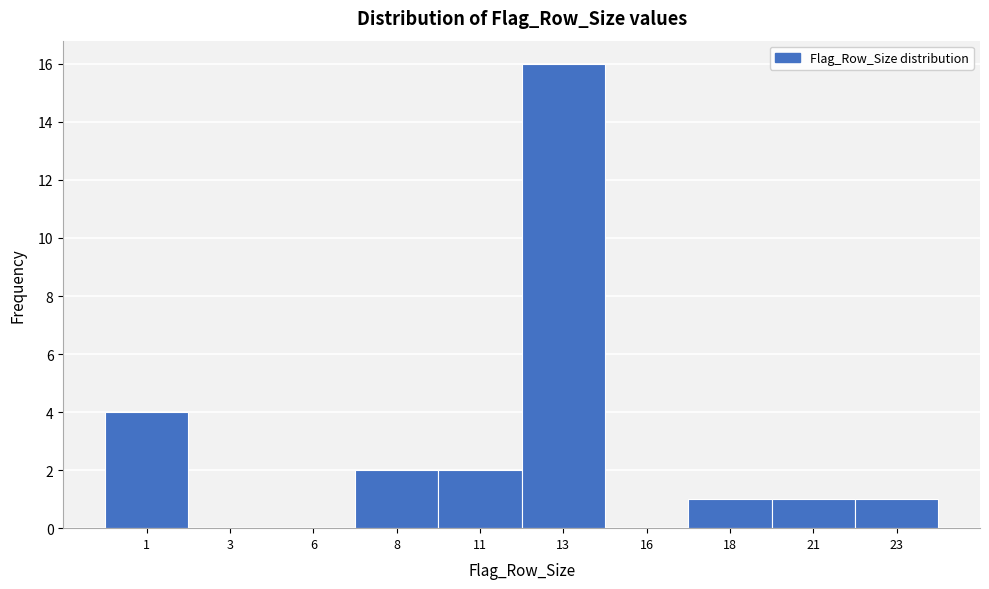

Reading right to left, what are all the values shown in this chart?

23=1	21=1	18=1	16=0	13=16	11=2	8=2	6=0	3=0	1=4